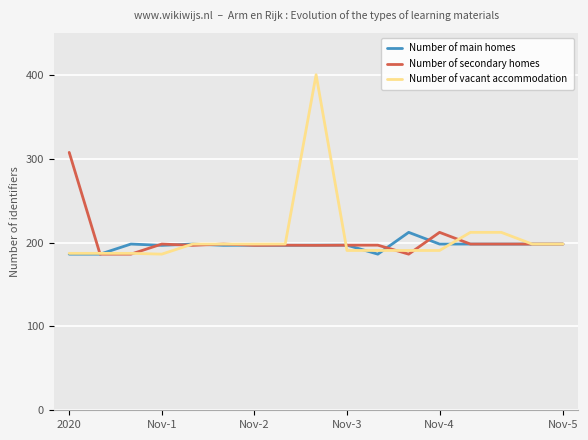

Which series has the largest range (max minus min)?

Number of vacant accommodation